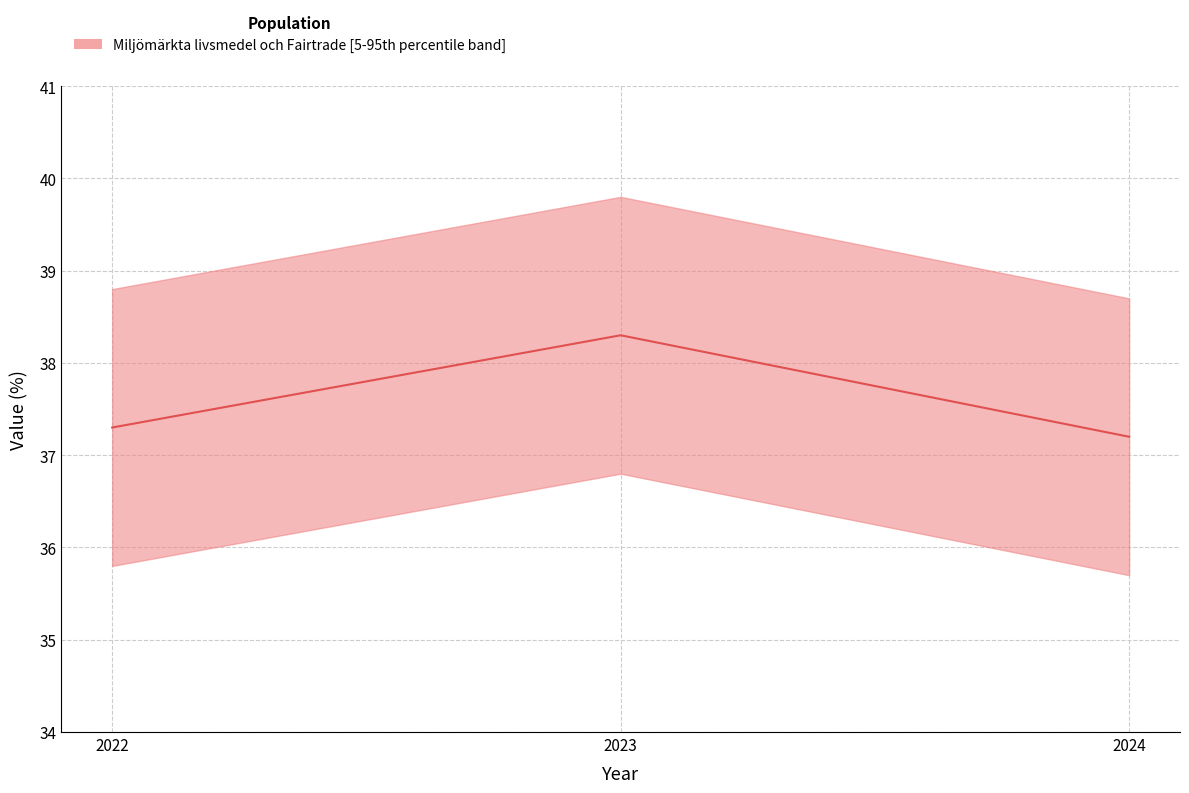

What is the difference between the maximum and minimum values?

1.1